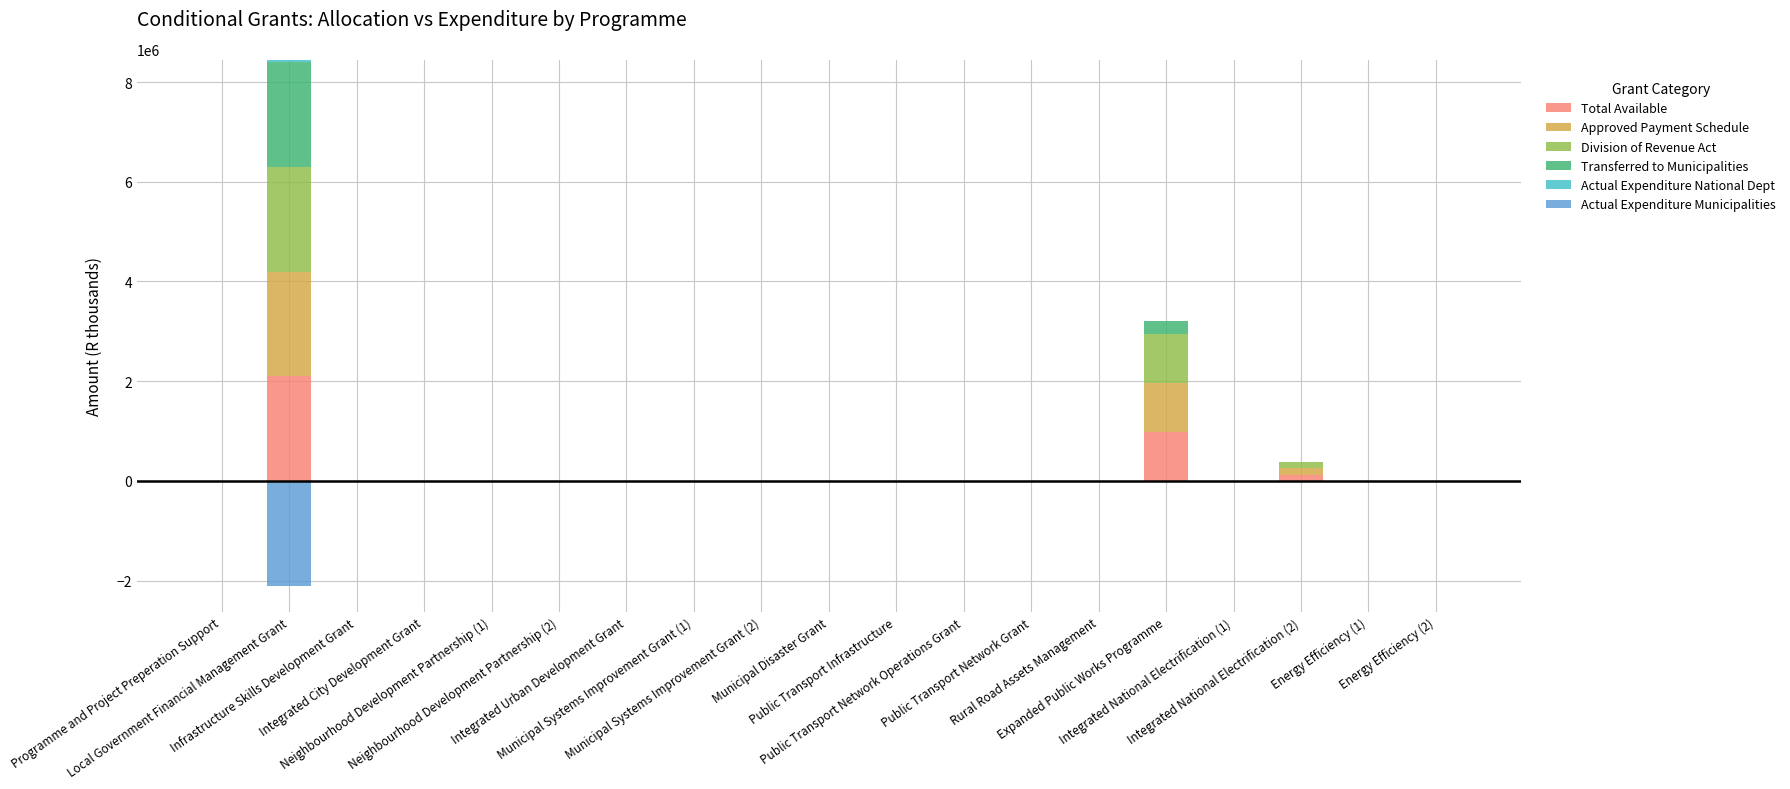

What is the difference between the highest and lowest values at Integrated National Electrification (2)?

126000